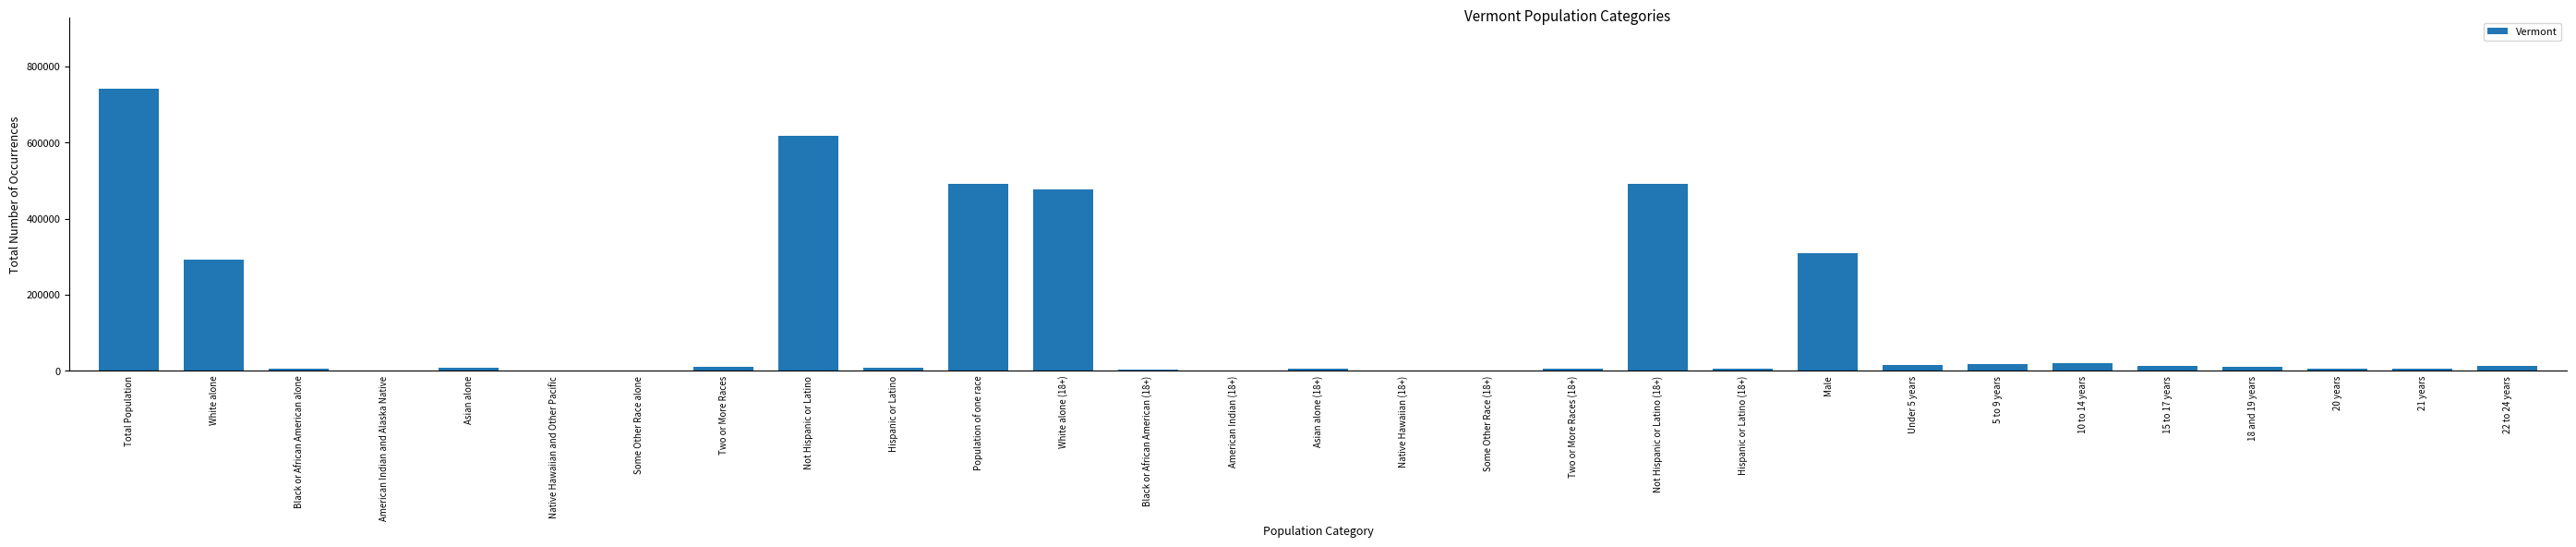

Are the bars horizontal?

No